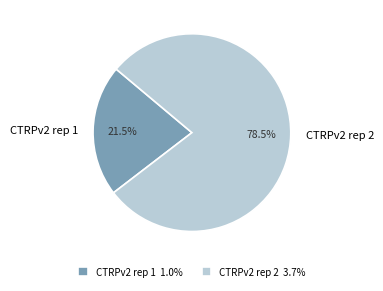

Which has a higher value, CTRPv2 rep 1 or CTRPv2 rep 2?

CTRPv2 rep 2